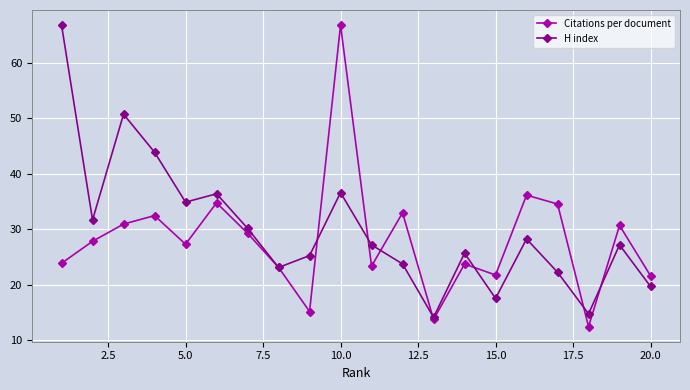

What is the maximum value shown in the chart?

66.8